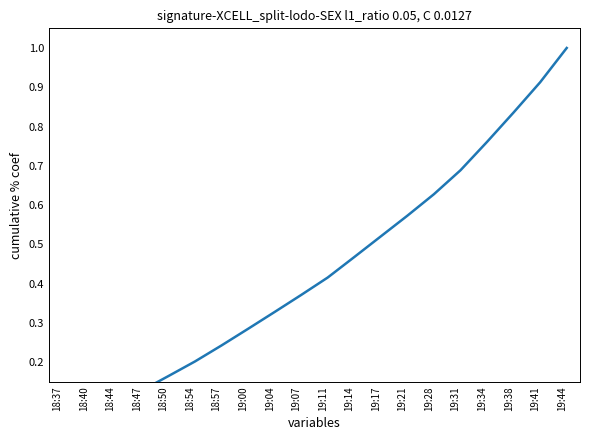

Count the number of categories in the chart.

20